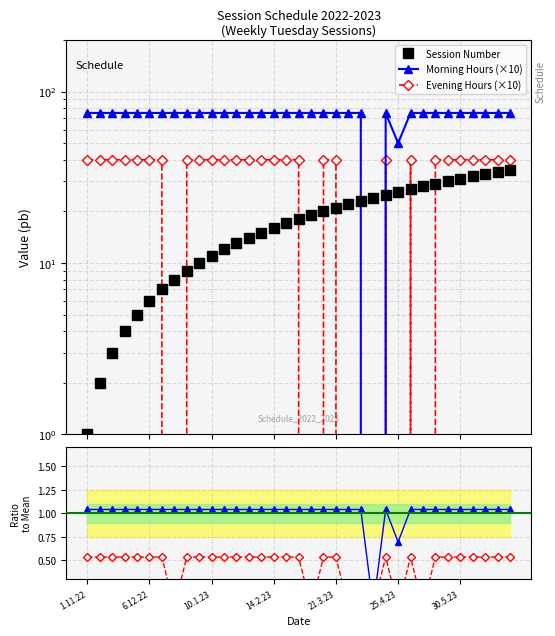

How many lines are shown in the chart?

5